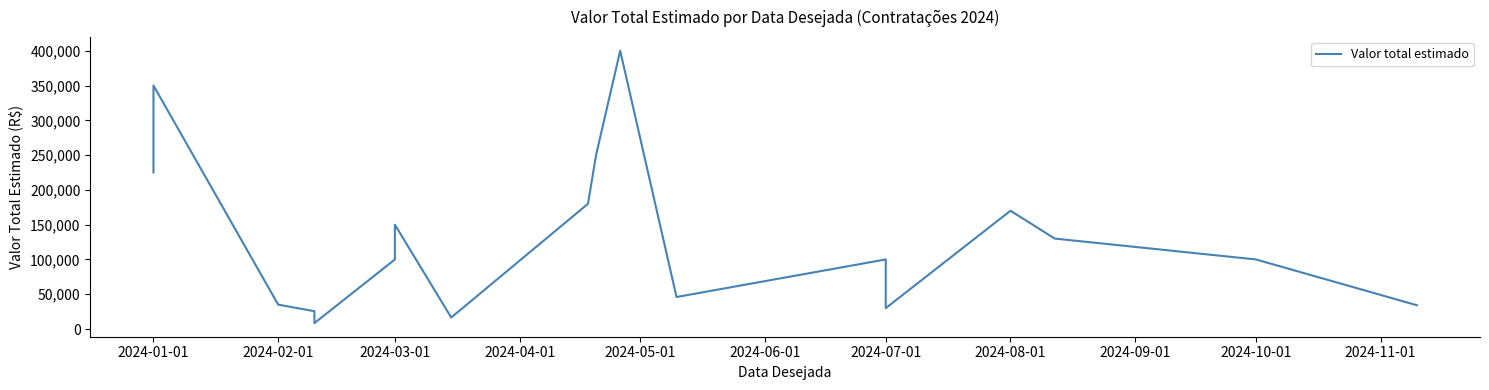

Is it true that the value at 15 is 46866?

False